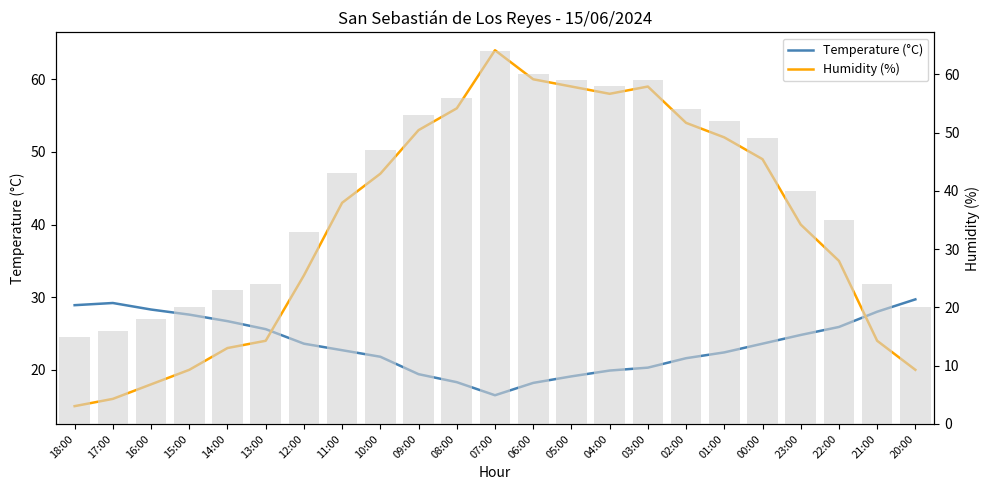

Where is Humidity (%) nearest to the value 39?

23:00